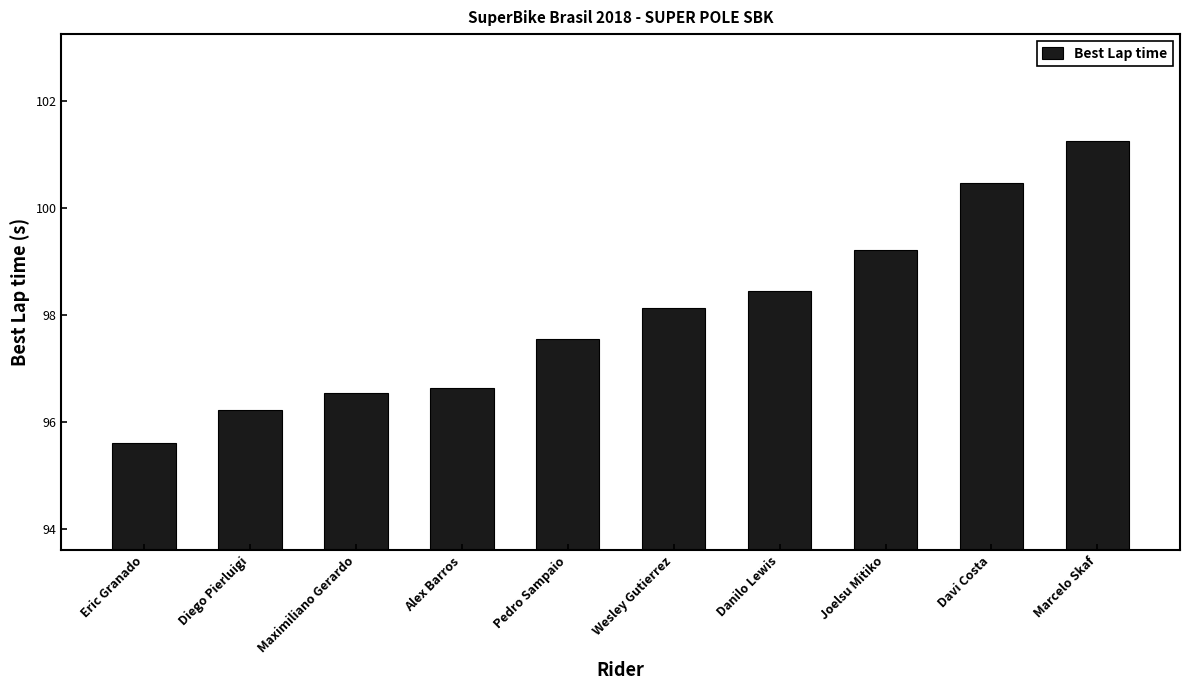

What is the minimum value shown in the chart?

95.6